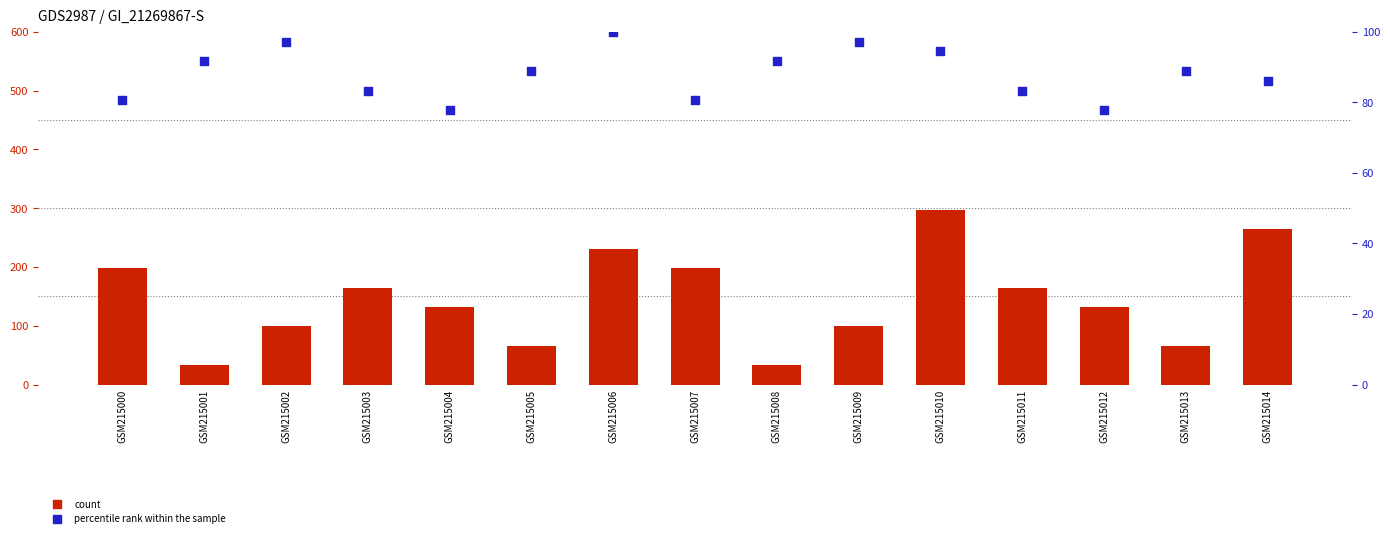

What is the total value across all series at GSM215002?

196.2